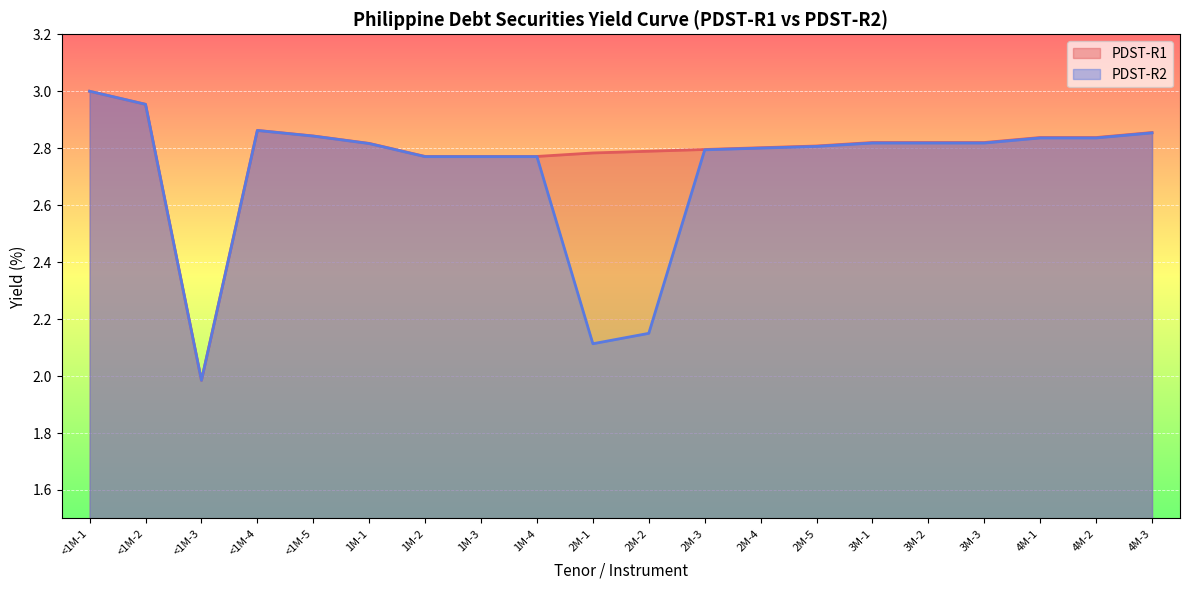

What value does the PDST-R2 series have at <1M-2?

3.0